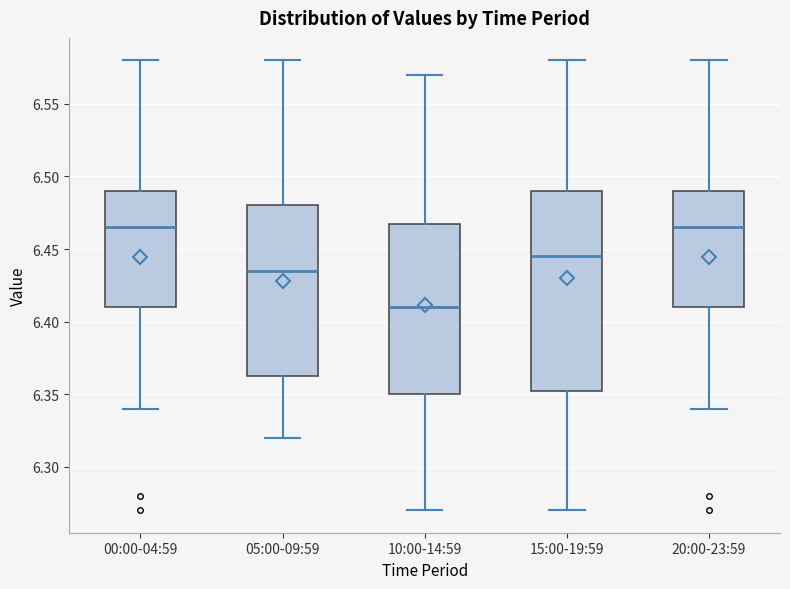

Where does the median line of the box for 10:00-14:59 sit on the y-axis? The values are not printed on the chart, so give them approximately, as read against the axis.

6.410